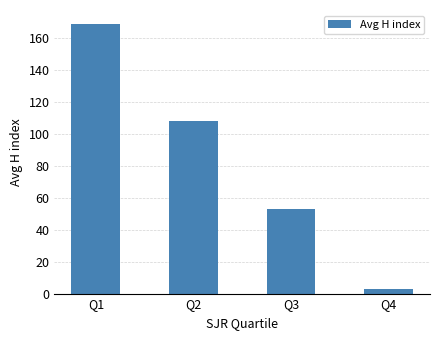

What is the greatest value displayed?

169